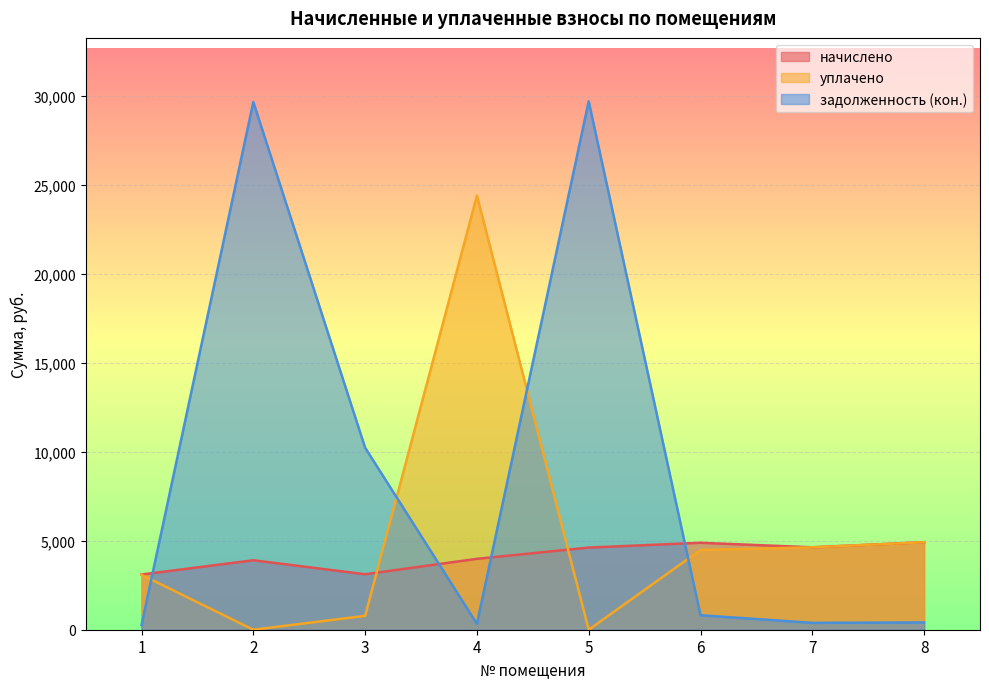

True or false: уплачено and начислено cross at least once.

True